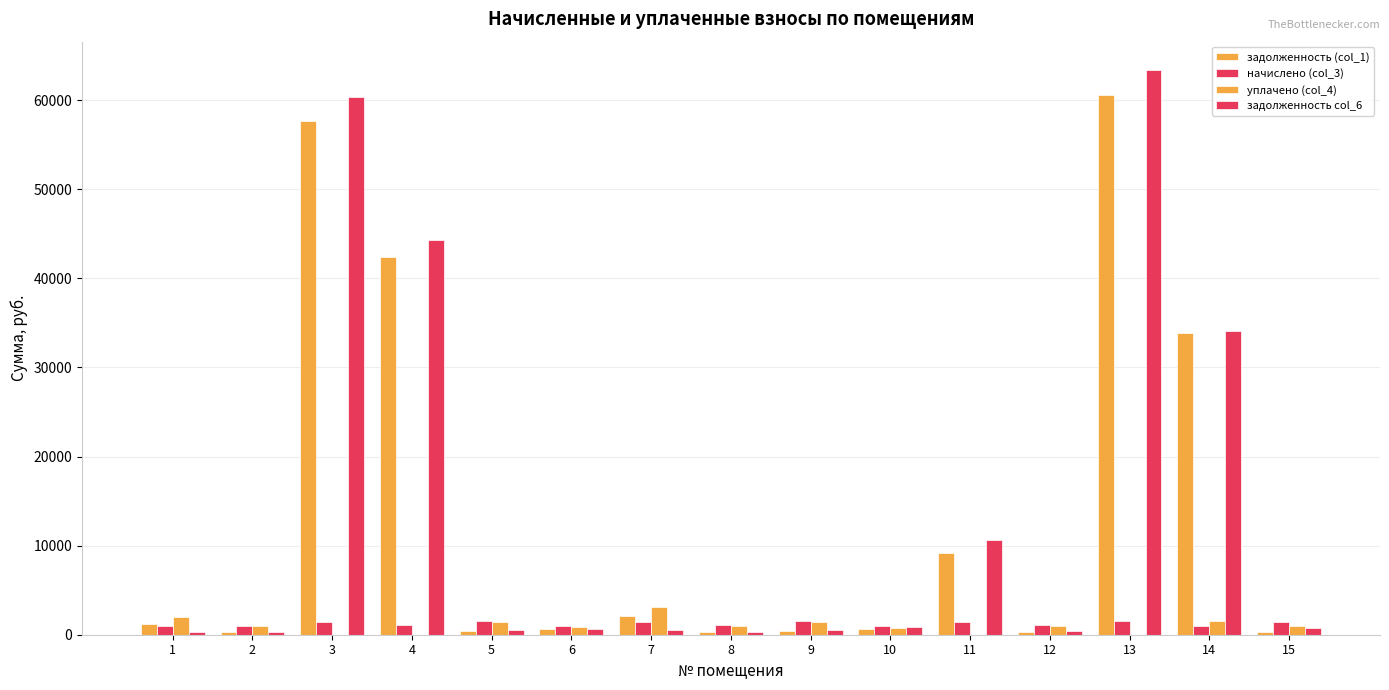

How many groups of bars are there?

15